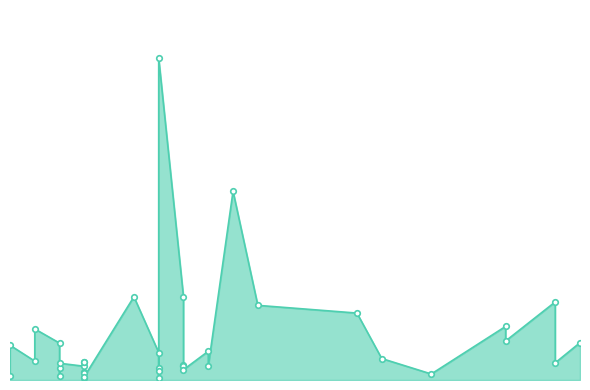

How many lines are shown in the chart?

1